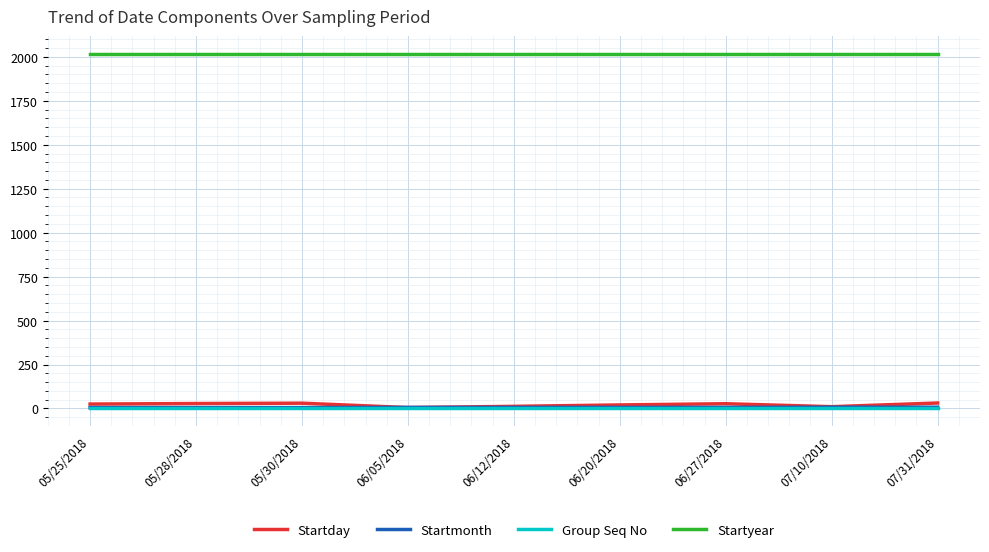

The value of Group Seq No at 06/12/2018 is 1. True or false?

True